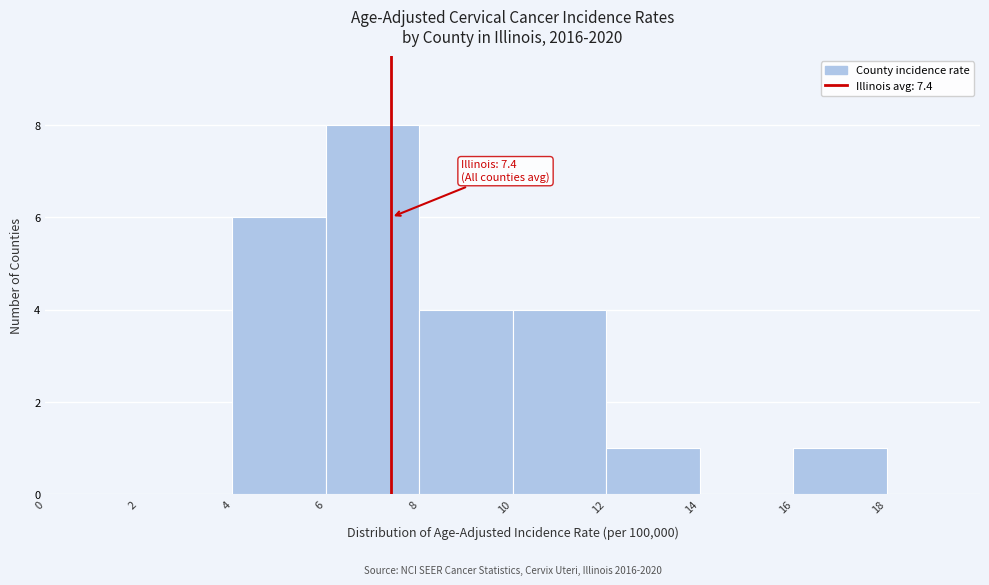

Over which range of the x-axis is the bar tallest?

6 to 8